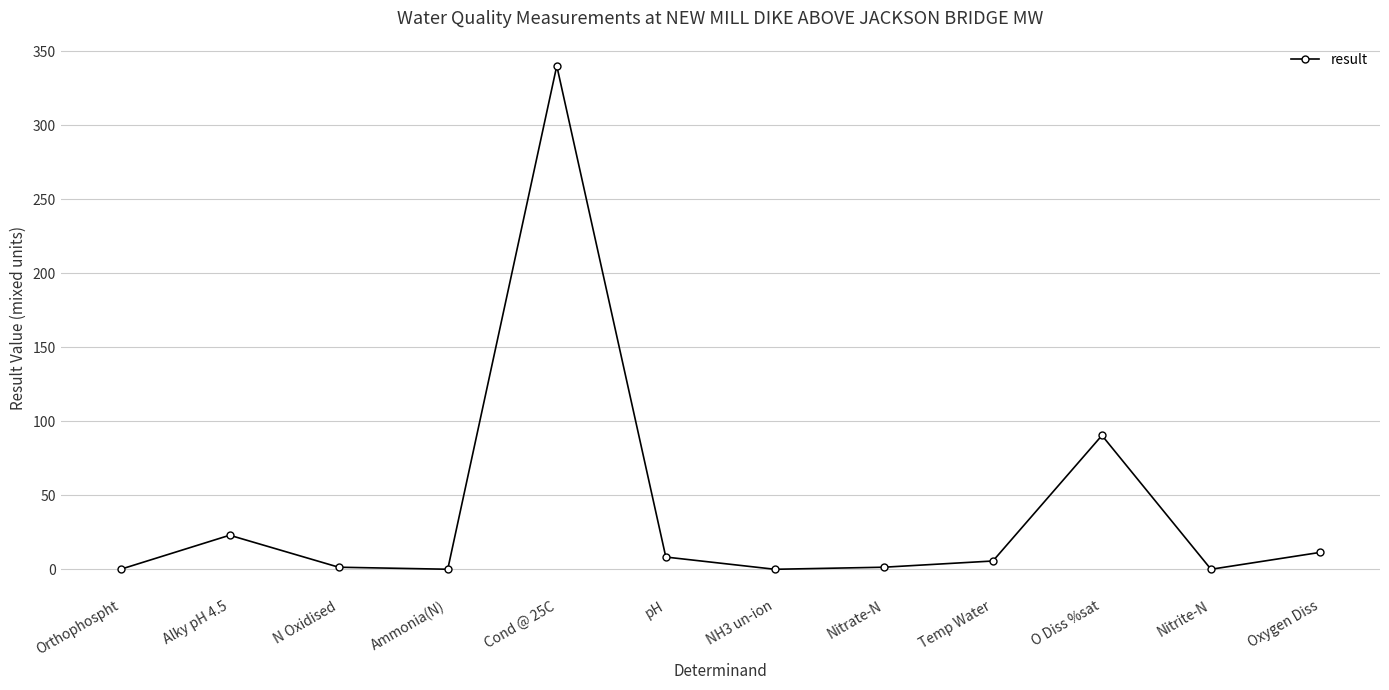

What is the label of the 4th point from the right?

Temp Water